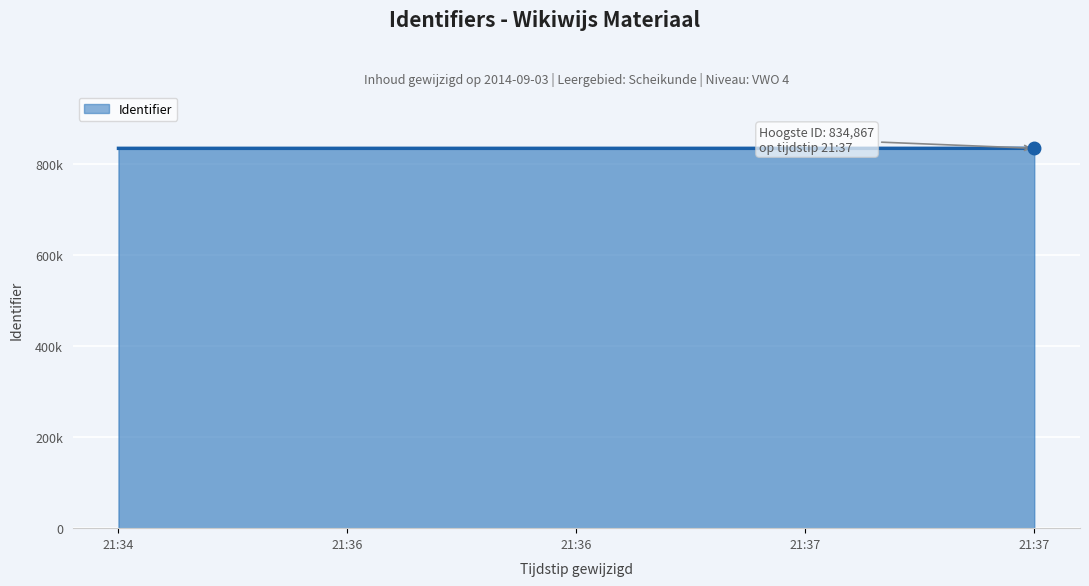

Reading left to right, list all the values displayed in this chart.

834803	834804	834806	834807	834867